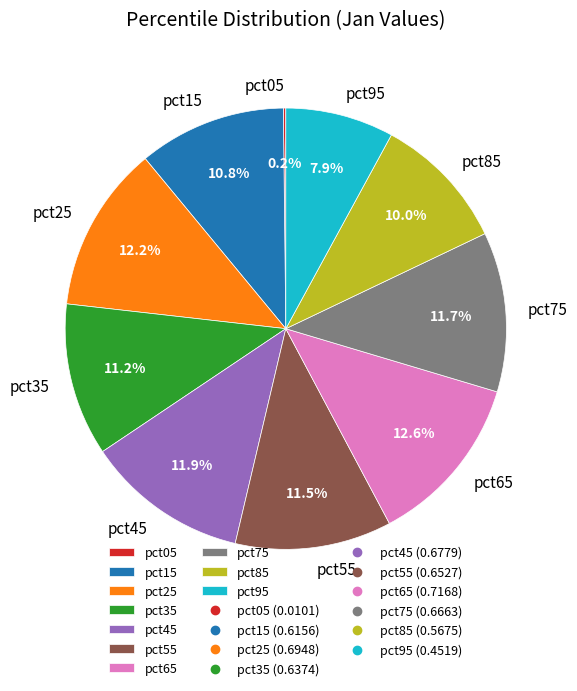

What percentage do pct45 and pct15 together represent?

22.7%